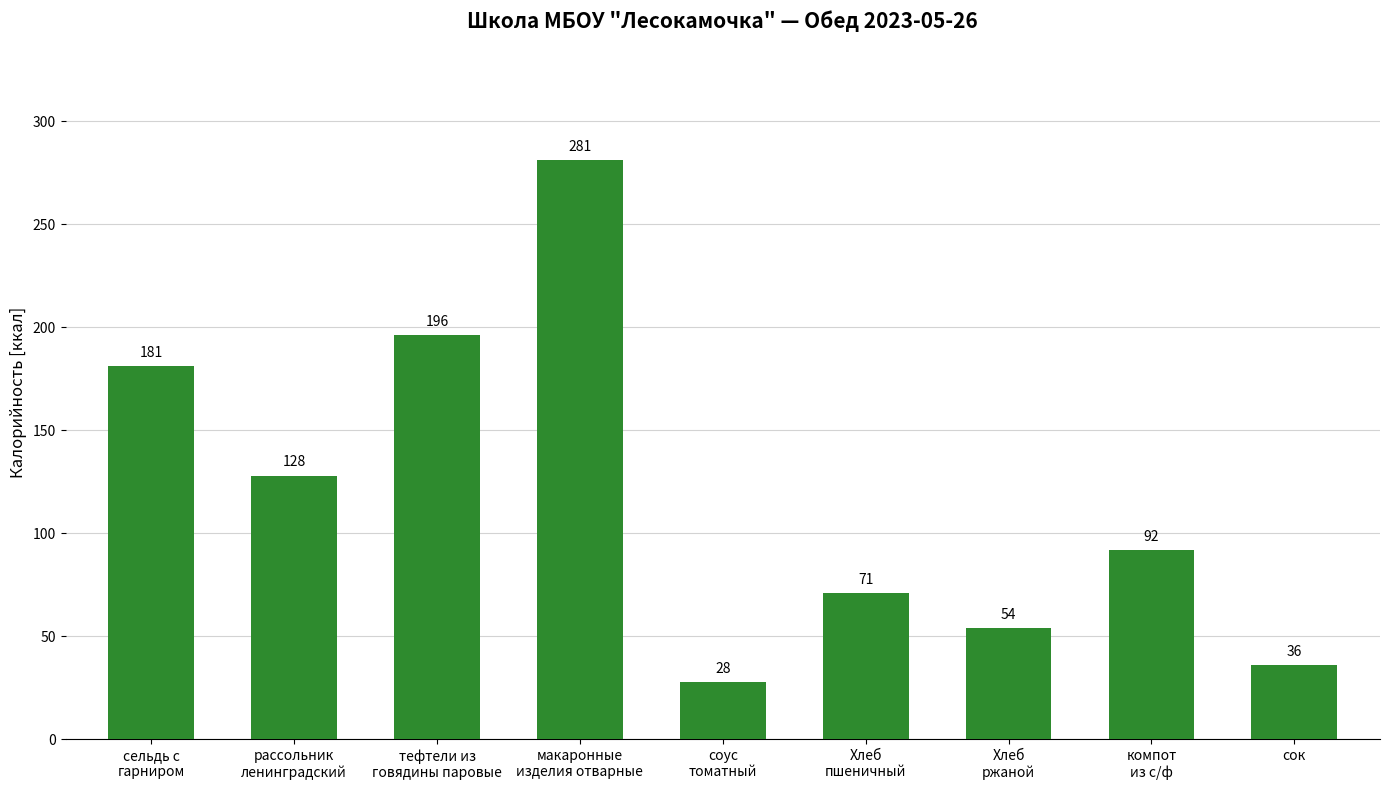

How many data points are less than 92?

4